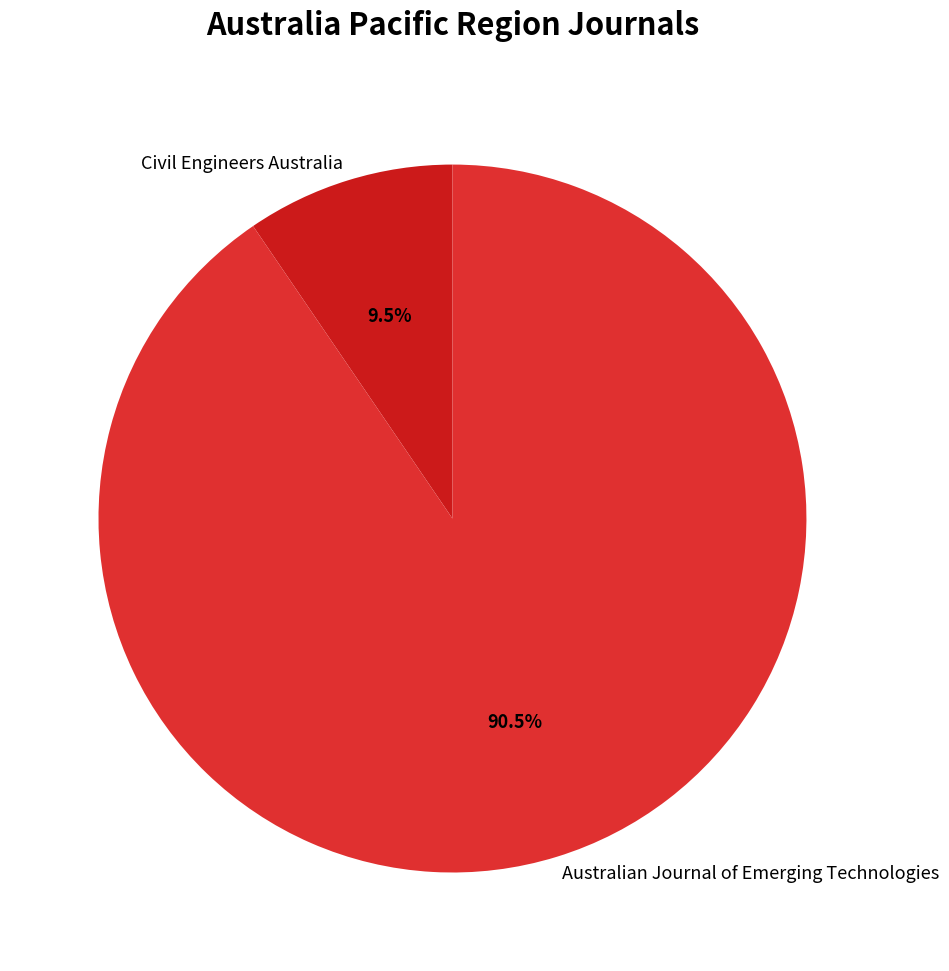

Which has a higher value, Australian Journal of Emerging Technologies or Civil Engineers Australia?

Australian Journal of Emerging Technologies